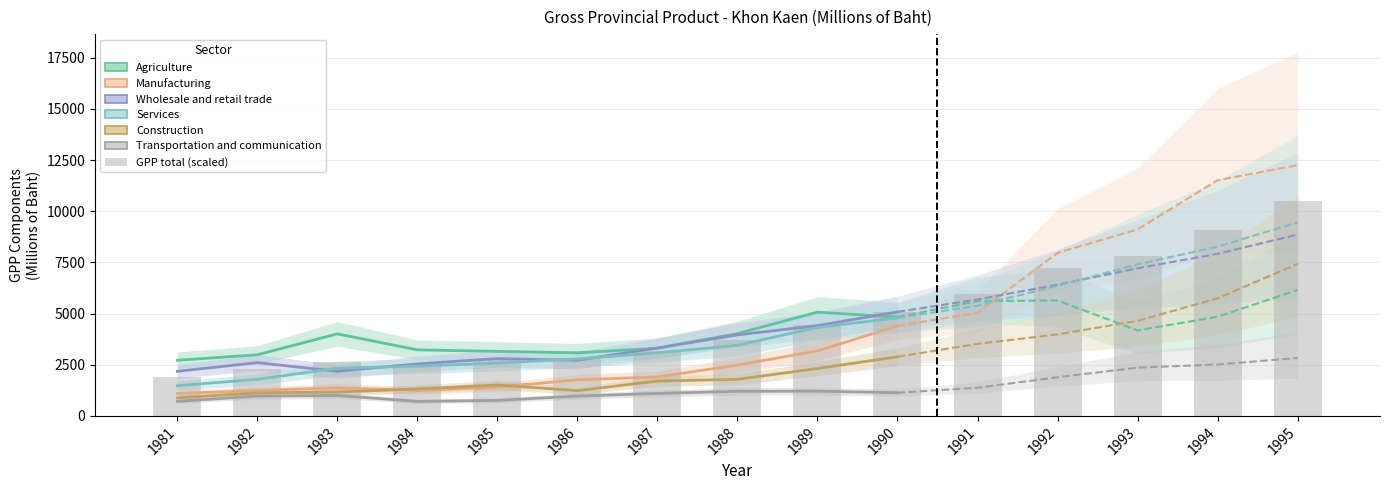

What is the value of the Wholesale and retail trade bar at the 13th from the left?

7215.0